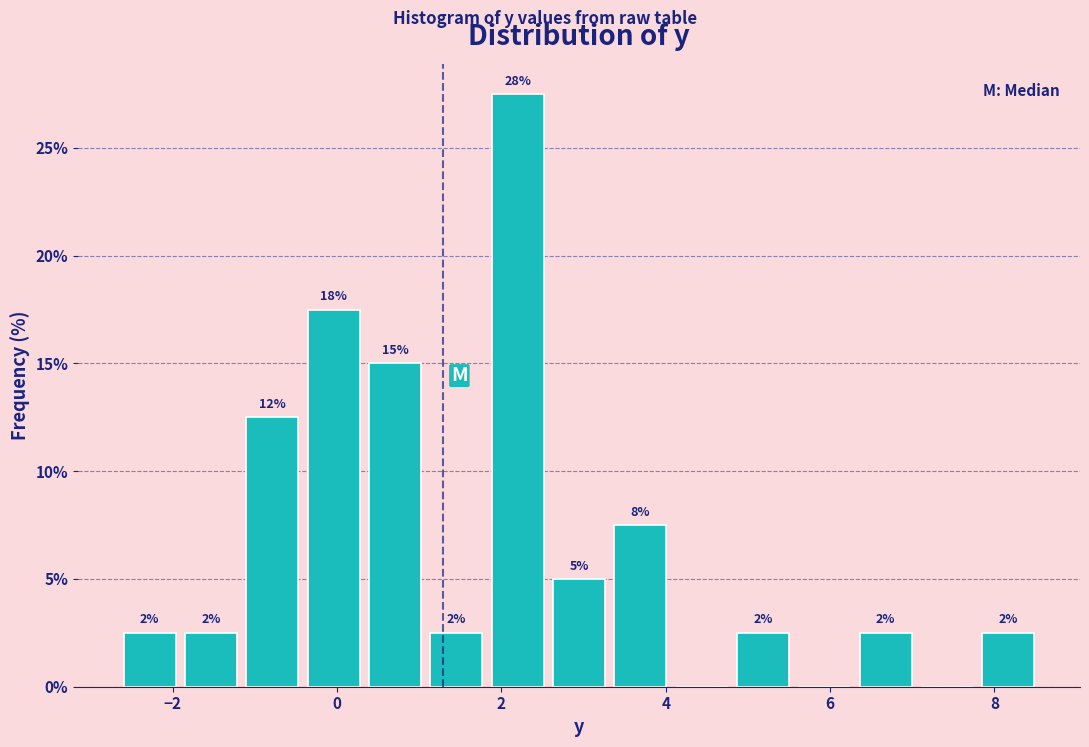

Read against the x-axis, roughly where is the centre of the tallest bar?

2.2